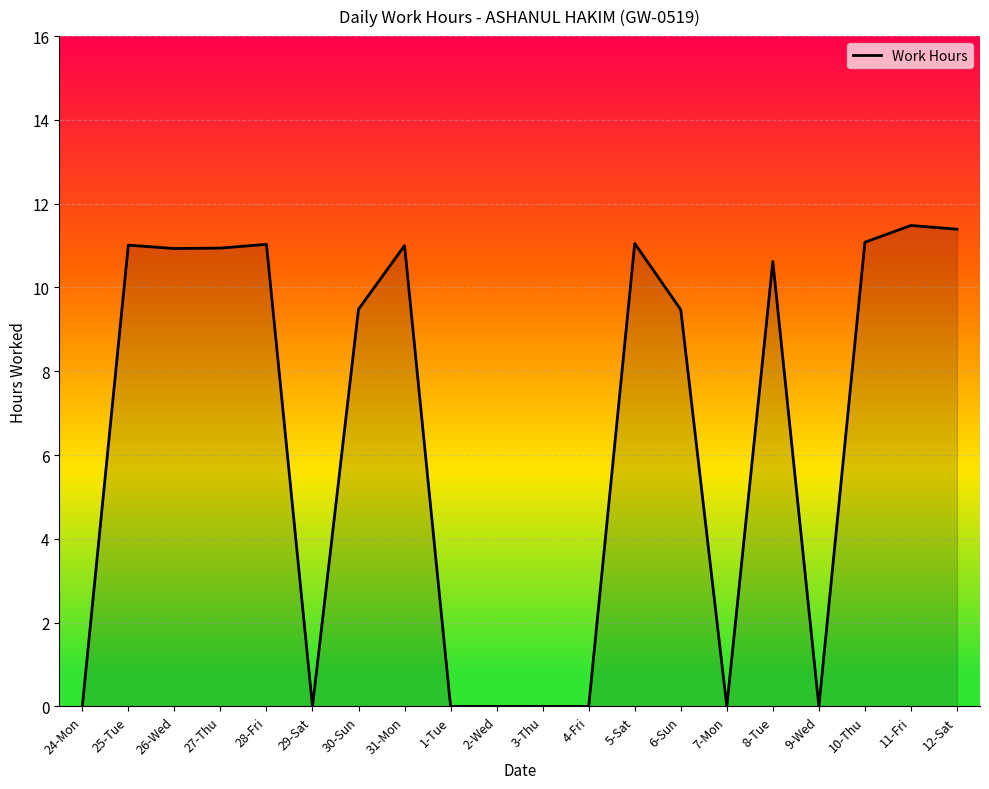

Where does the data first go above 10?

25-Tue